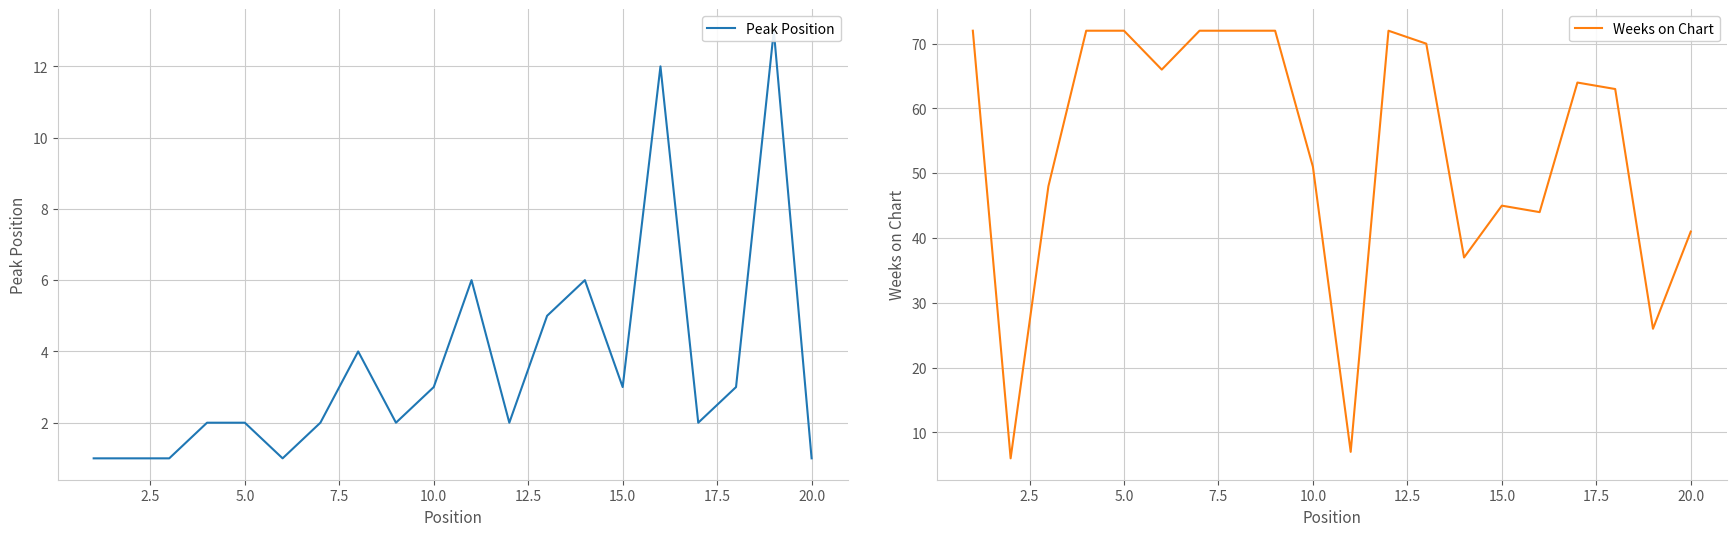

What is the highest value of the Weeks on Chart series?

72